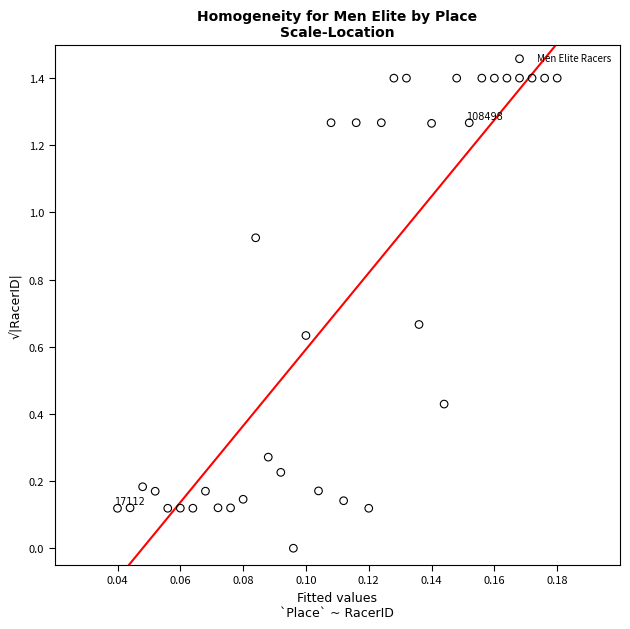

What is the range of Y values (max minus min)?

1.4